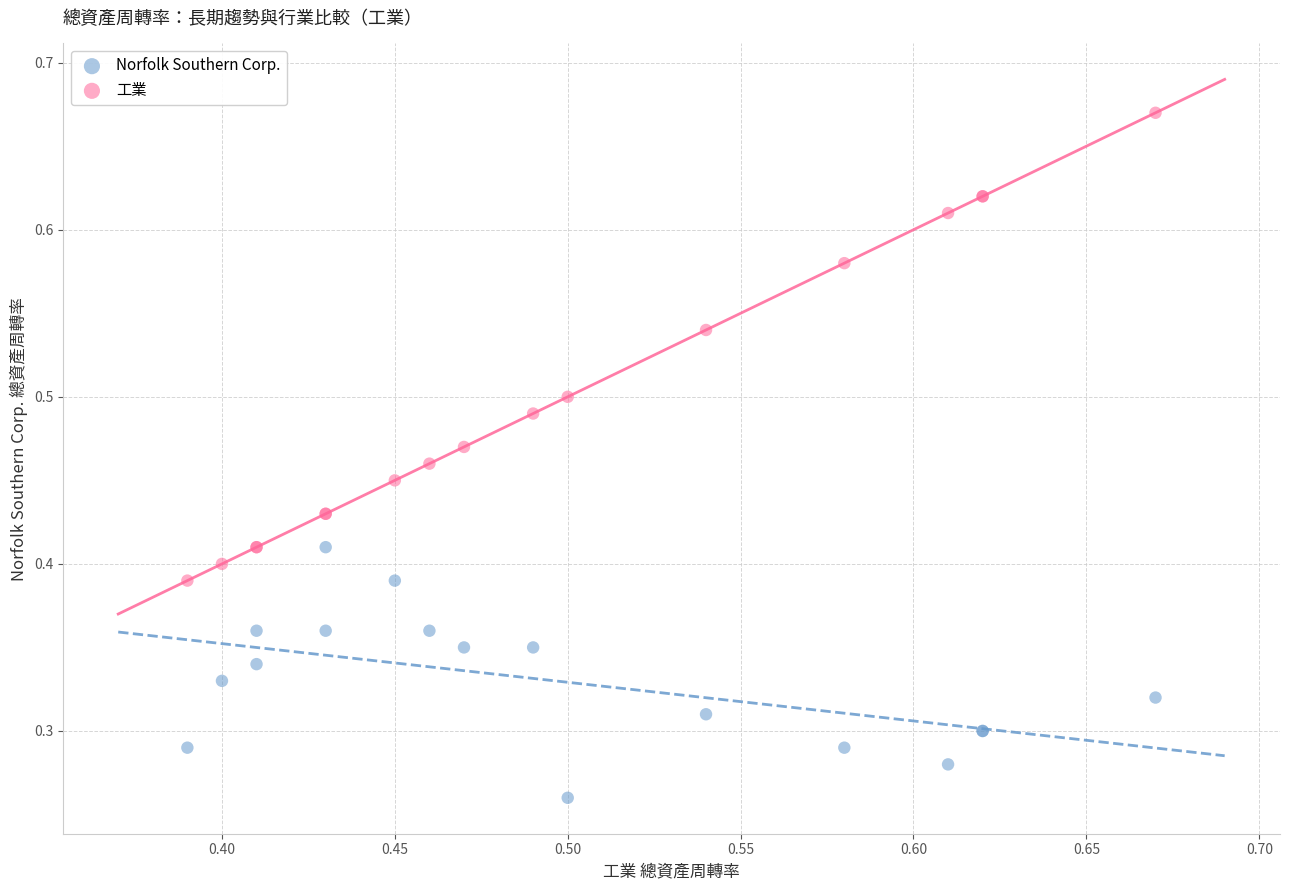

Which series contains the highest Y value?

工業